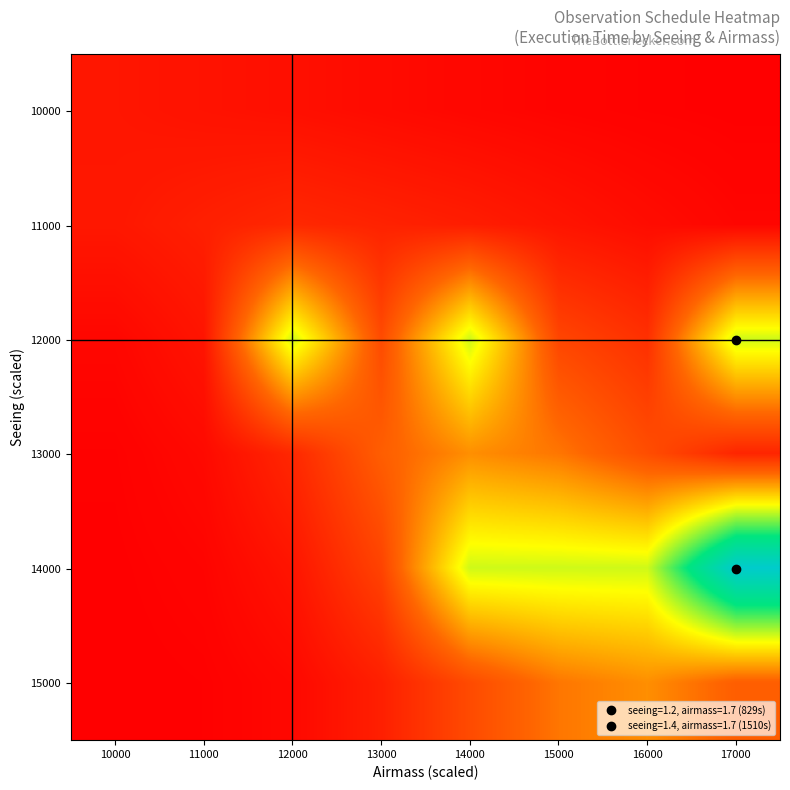

Reading left to right, what are all the values shown in this chart?

10000: 10000=85	11000=72	12000=61	13000=45	14000=30	15000=18	16000=10	17000=5
11000: 10000=90	11000=120	12000=150	13000=130	14000=110	15000=80	16000=50	17000=25
12000: 10000=30	11000=80	12000=829	13000=280	14000=829	15000=260	16000=180	17000=829
13000: 10000=10	11000=40	12000=150	13000=350	14000=480	15000=420	16000=290	17000=140
14000: 10000=5	11000=20	12000=80	13000=250	14000=829	15000=829	16000=829	17000=1510
15000: 10000=2	11000=8	12000=35	13000=120	14000=280	15000=420	16000=480	17000=350